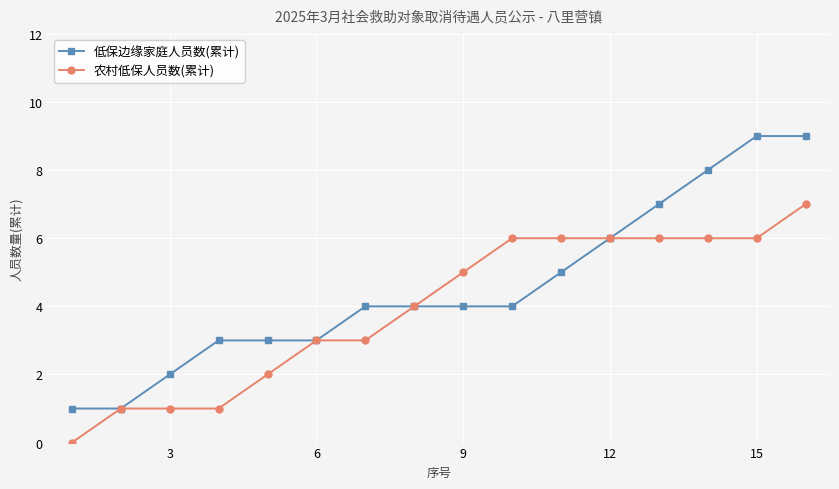

What are all the series names shown in the legend?

低保边缘家庭人员数(累计), 农村低保人员数(累计)